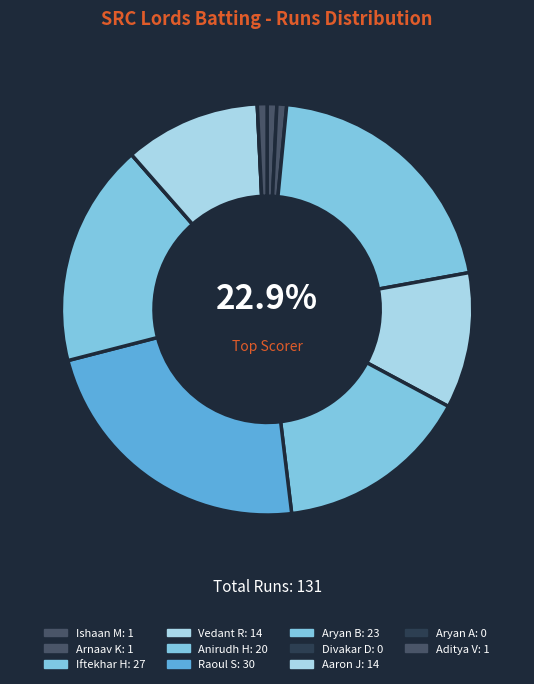

Which slice is the largest?

Raoul Sharma